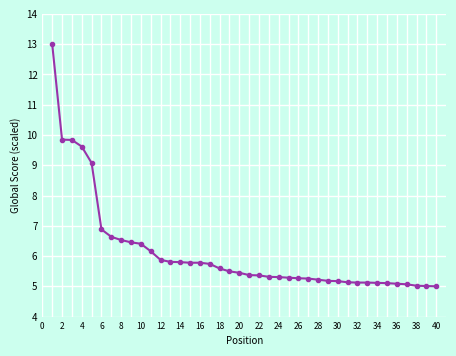

What is the value of the 36th point from the left?

5.1